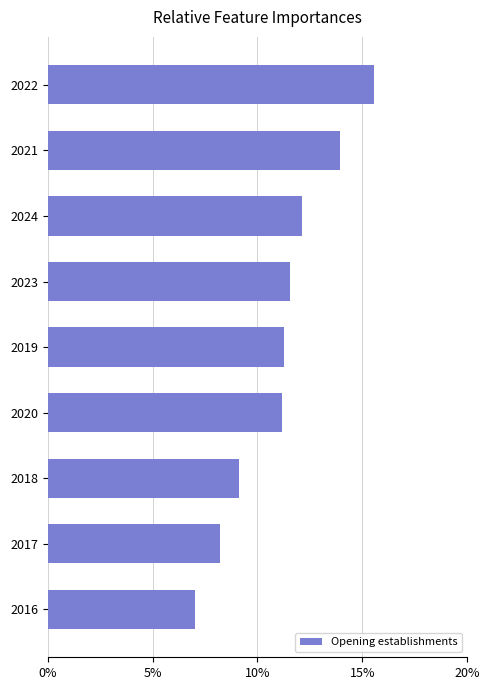

Which label corresponds to the largest value in the chart?

2022